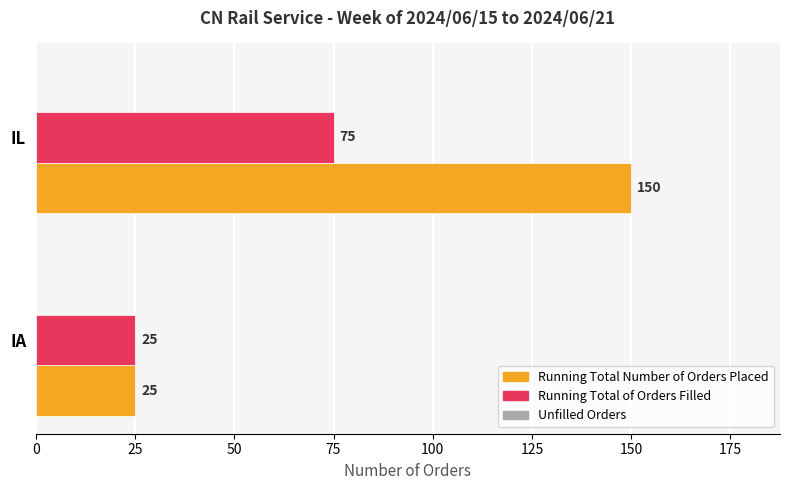

Rank the series by their maximum value, from lowest to highest.

Running Total of Orders Filled, Running Total Number of Orders Placed